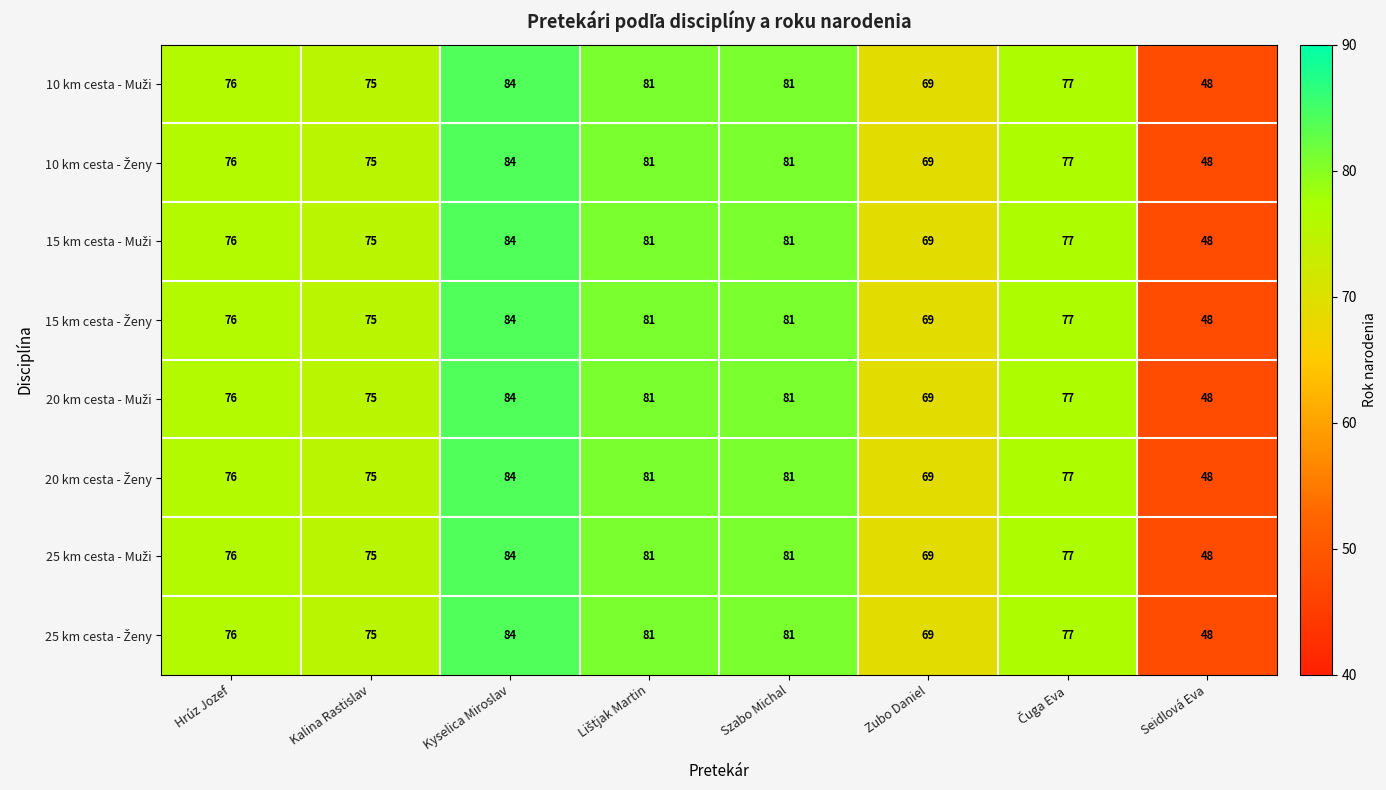

What is the greatest value displayed?

84